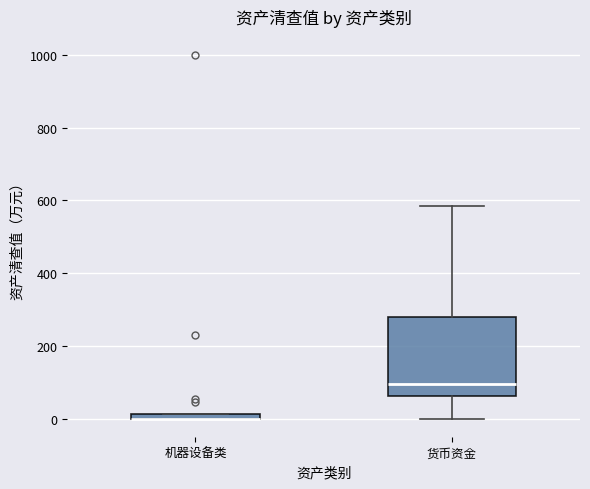

Which box is the tallest, from its lower edge to its upper edge?

货币资金